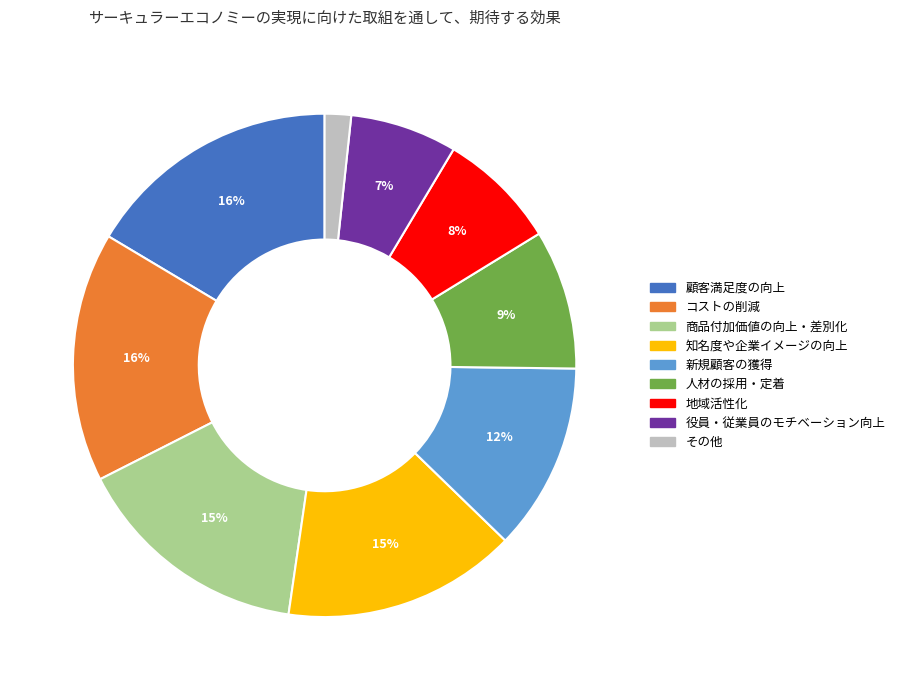

Which slice is the smallest?

その他